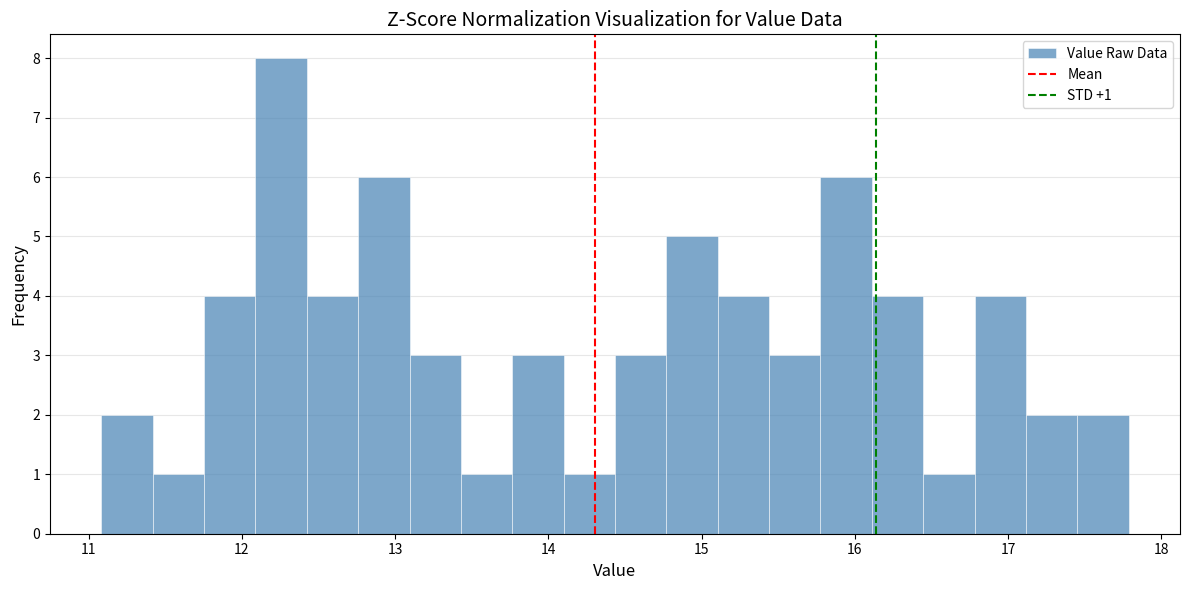

Around what value on the x-axis is the tallest bar? Give the approximate position of its centre, as read against the axis.

12.3